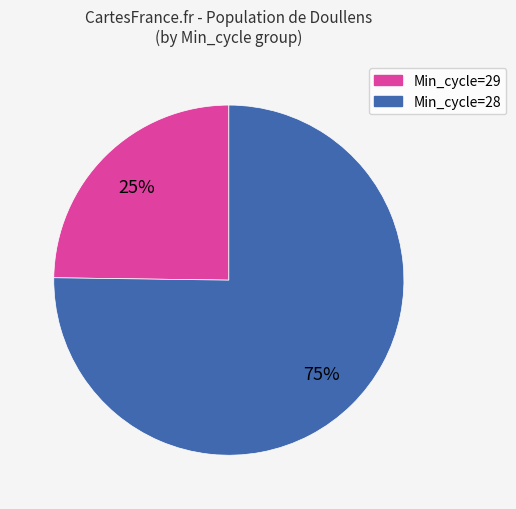

To the nearest percent, what is the average slice percentage?

50%